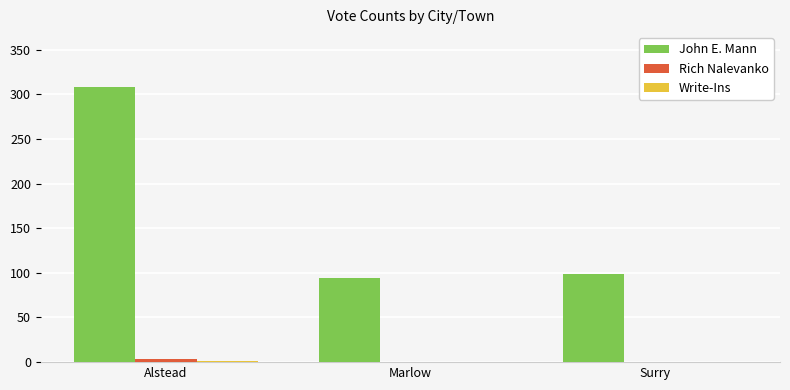

What is the sum of all John E. Mann values?

501